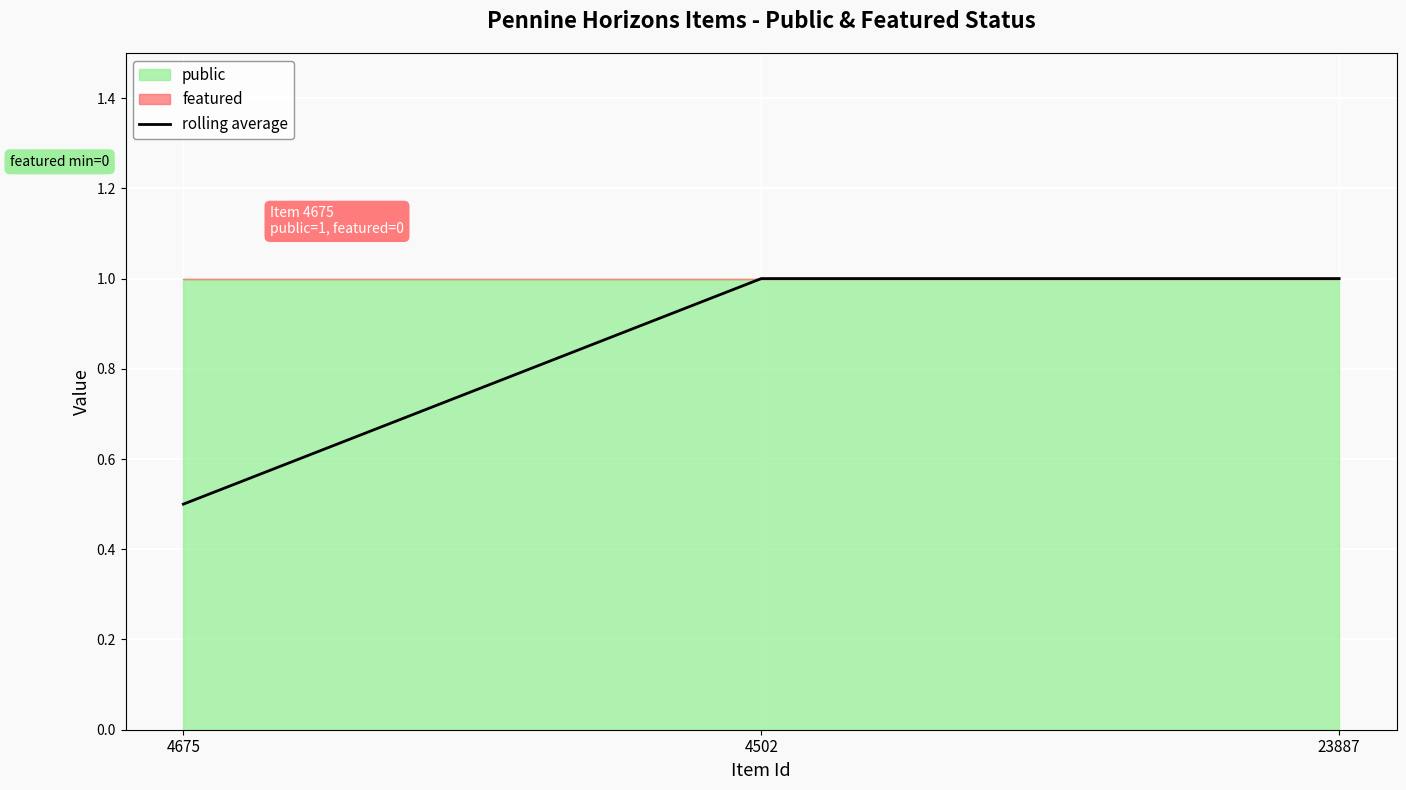

Reading left to right, list all the values displayed in this chart.

0.5	1.0	1.0